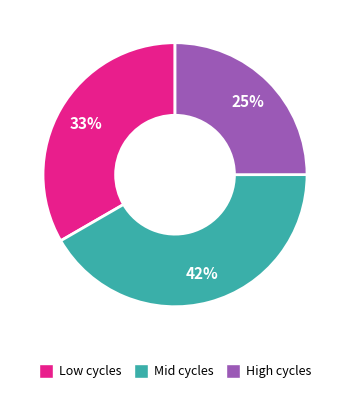

Does any single category account for the majority?

No